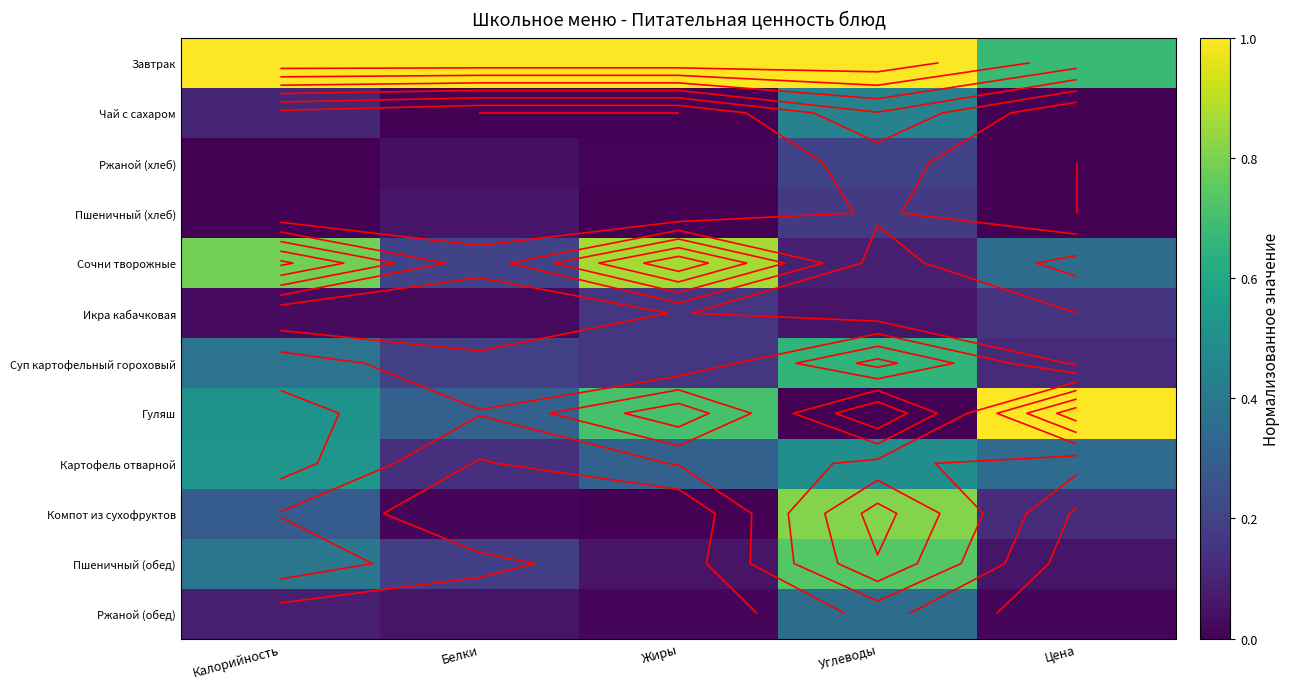

Rank the series by their maximum value, from highest to lowest.

Завтрак, Гуляш, Сочни творожные, Компот из сухофруктов, Пшеничный (обед), Суп картофельный гороховый, Картофель отварной, Чай с сахаром, Ржаной (обед), Ржаной (хлеб), Пшеничный (хлеб), Икра кабачковая